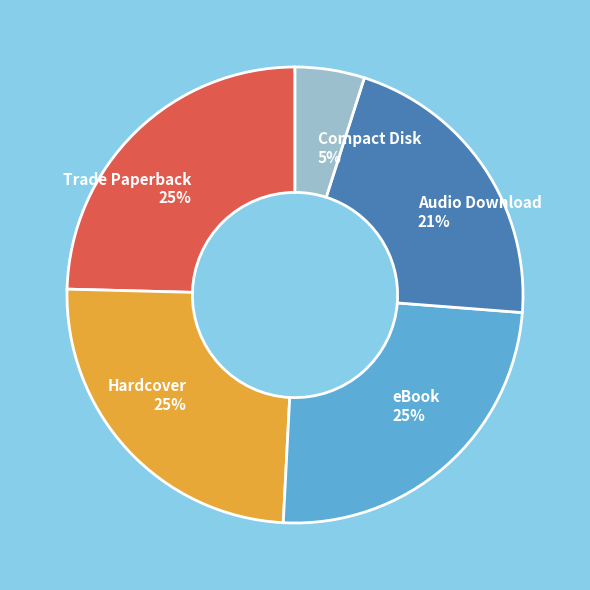

Do Audio Download and Hardcover together represent more than half of the pie?

No